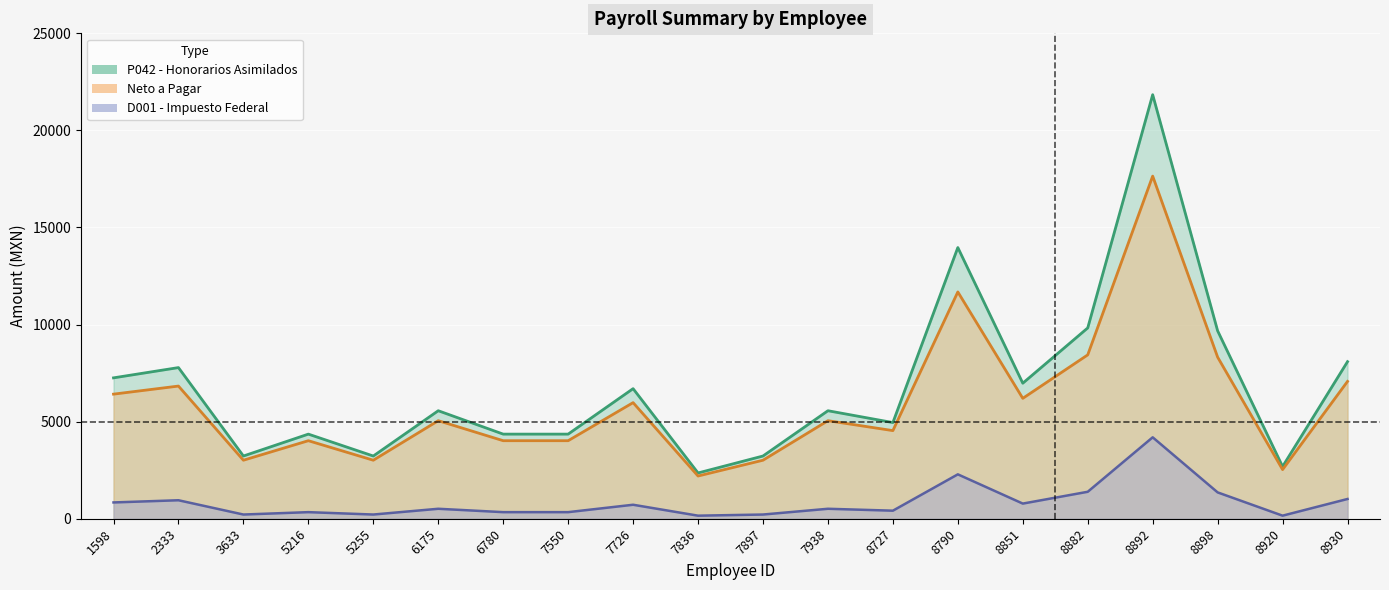

What is the value of the D001 - Impuesto Federal point at the 17th from the left?

4193.1